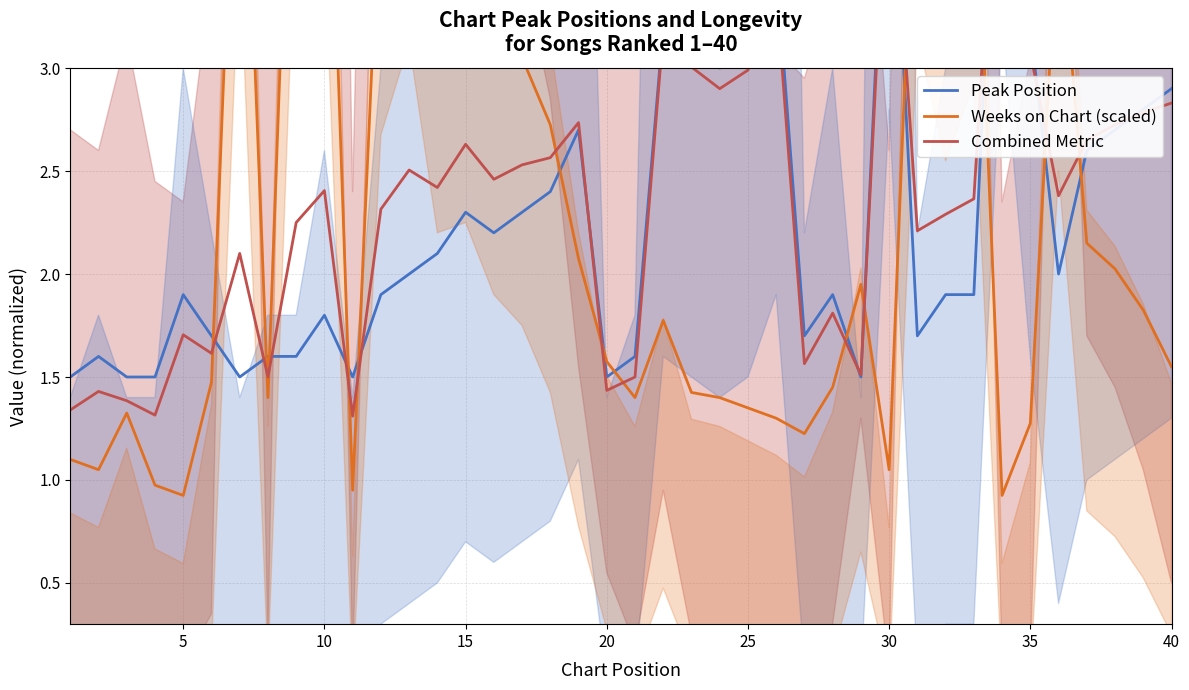

Which series has the largest range (max minus min)?

Weeks on Chart (scaled)